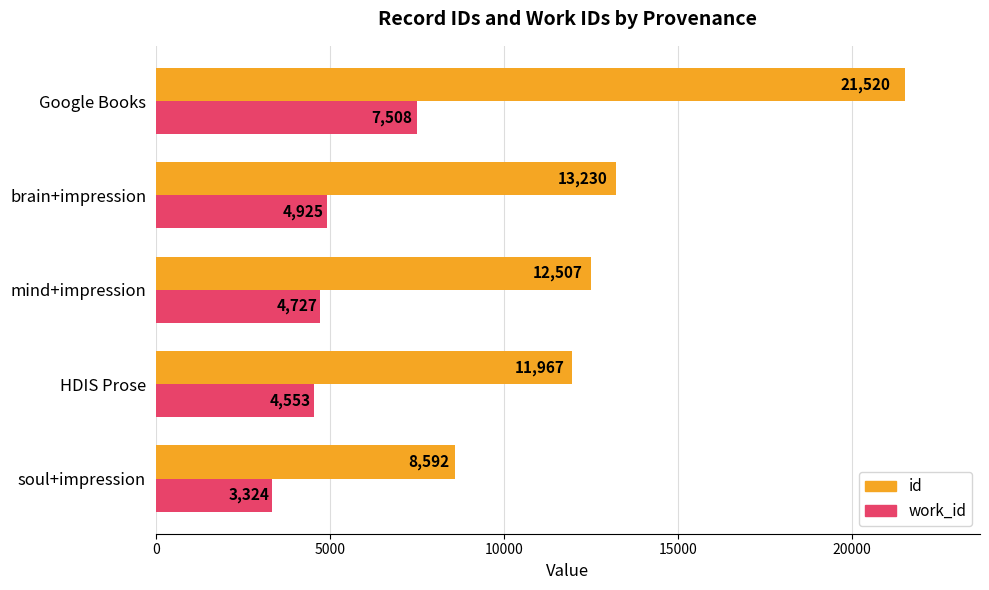

What is the maximum value shown in the chart?

21520.0